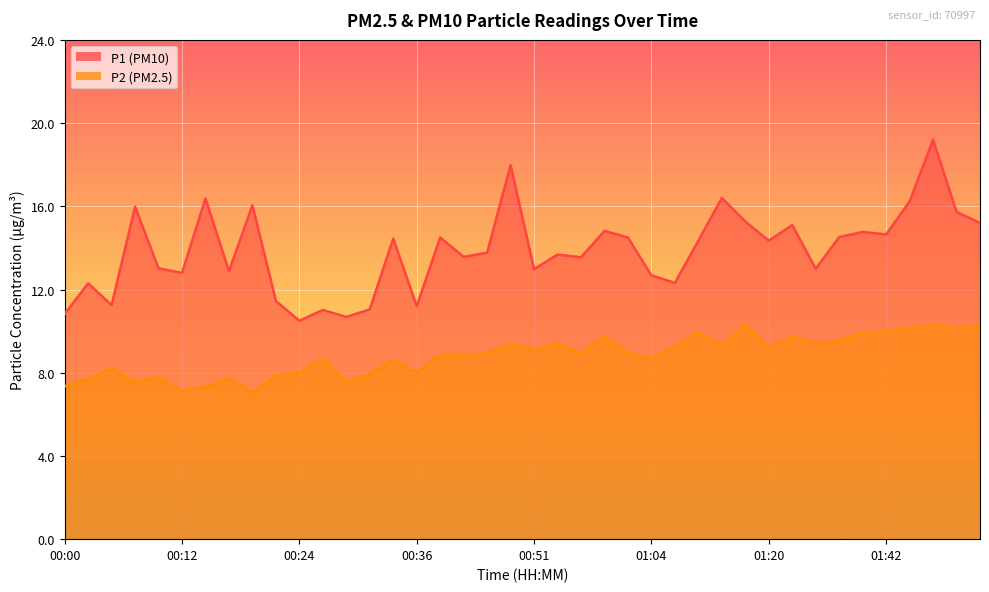

Which series has the largest total across all categories?

P1